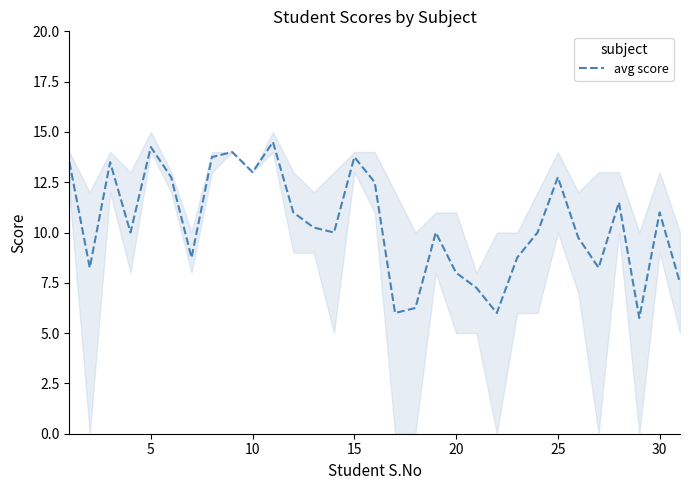

What is the highest value of the avg score series?

14.5